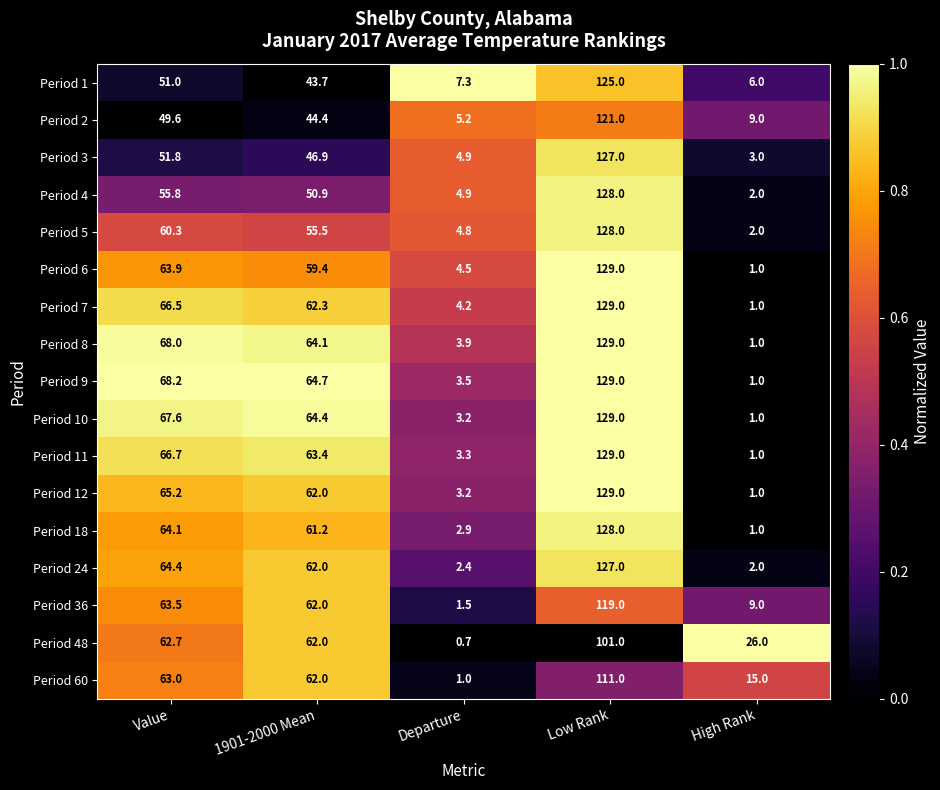

What is the sum of the Period 6 values at Value and Departure?

68.4